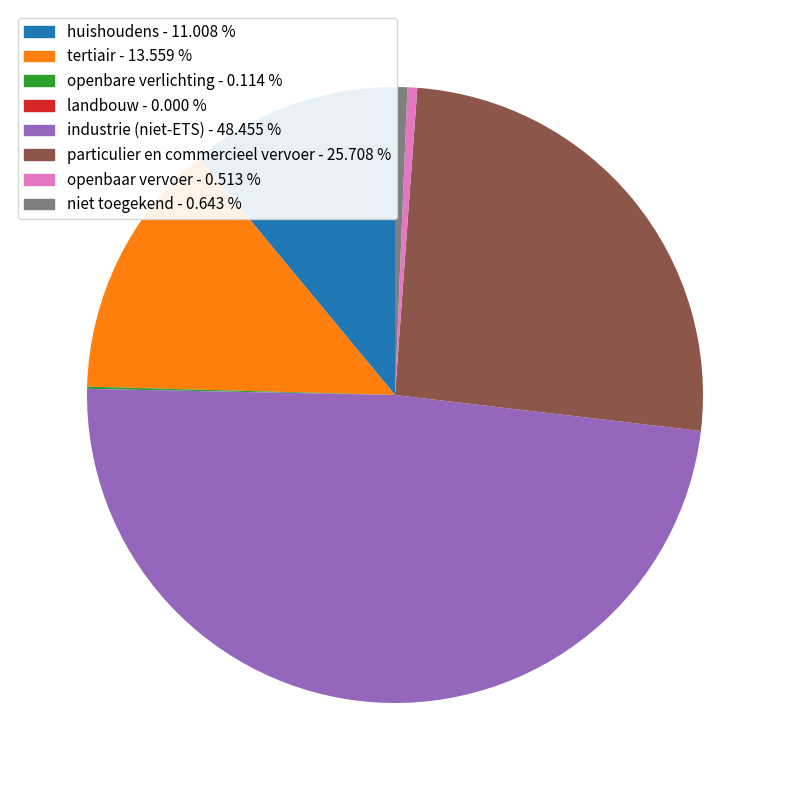

The niet toegekend slice represents 8% of the pie. True or false?

False